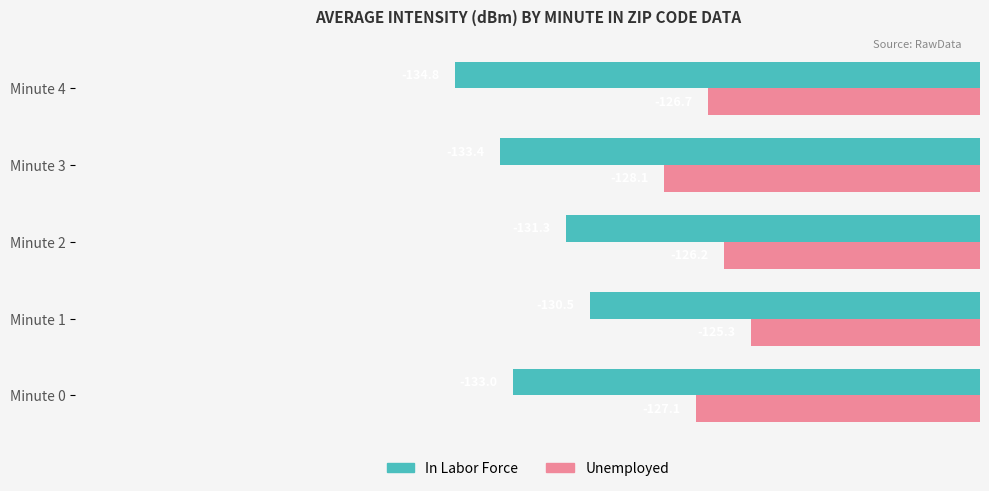

What is the maximum value for Unemployed?

-125.3